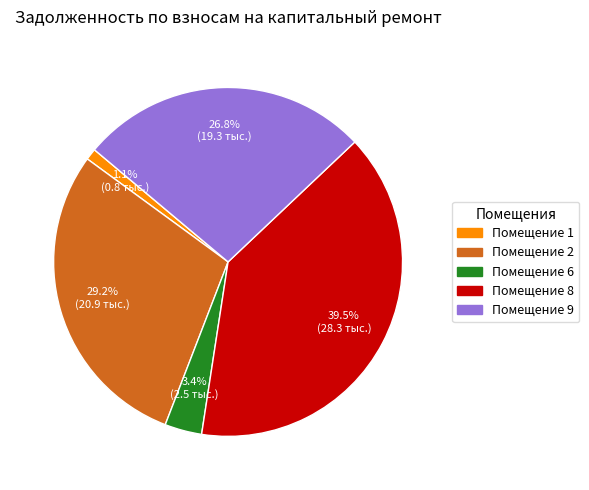

Rank the categories by value from lowest to highest.

Помещение 1, Помещение 6, Помещение 9, Помещение 2, Помещение 8